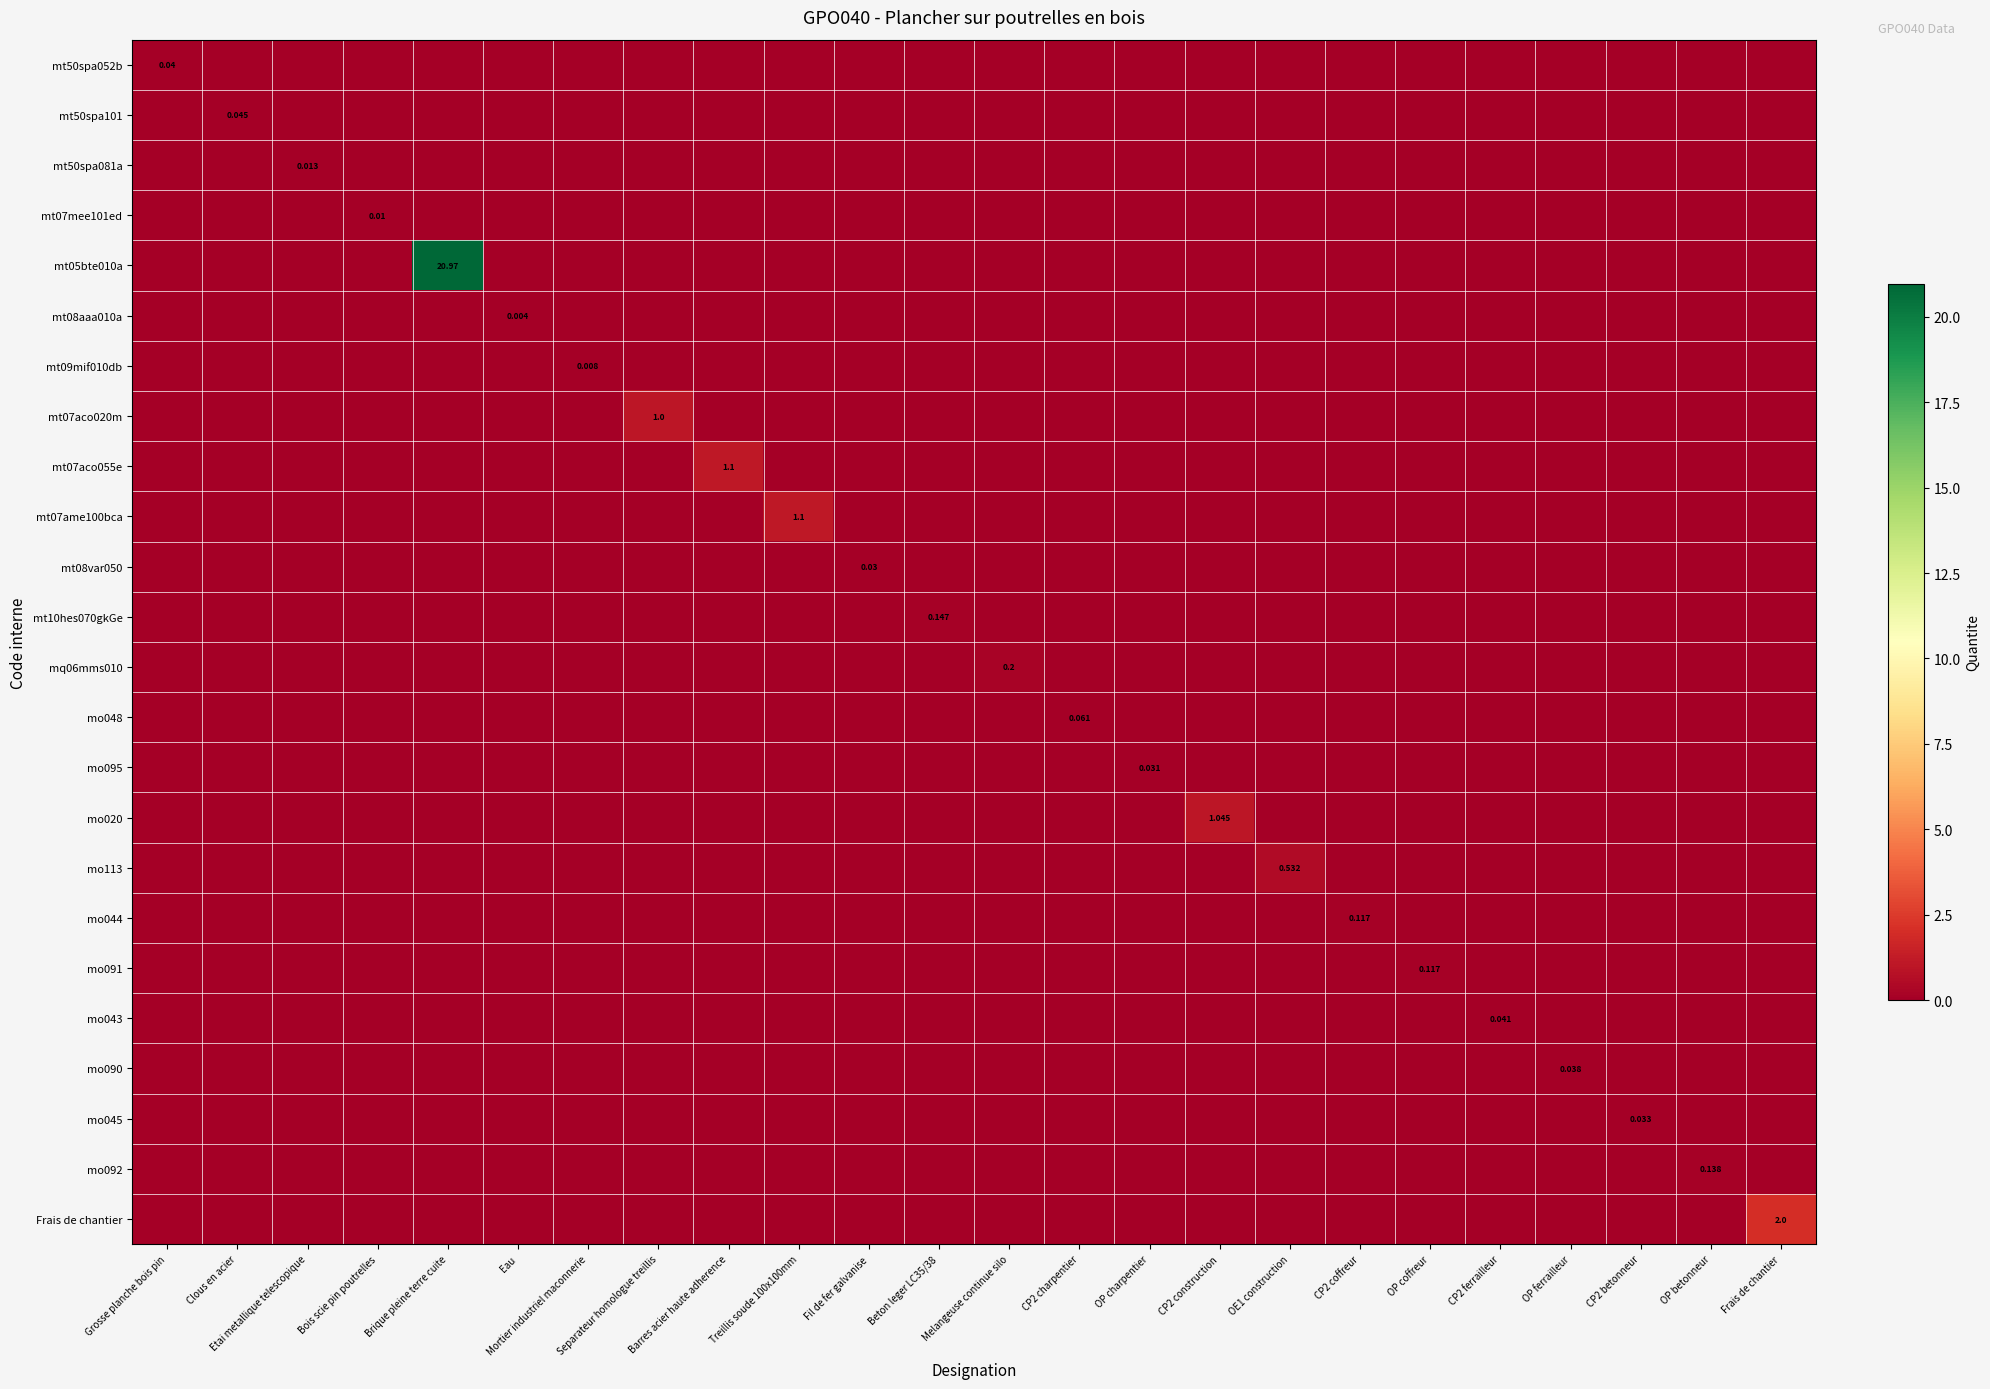

At which category is the sum across all series the highest?

Brique pleine terre cuite